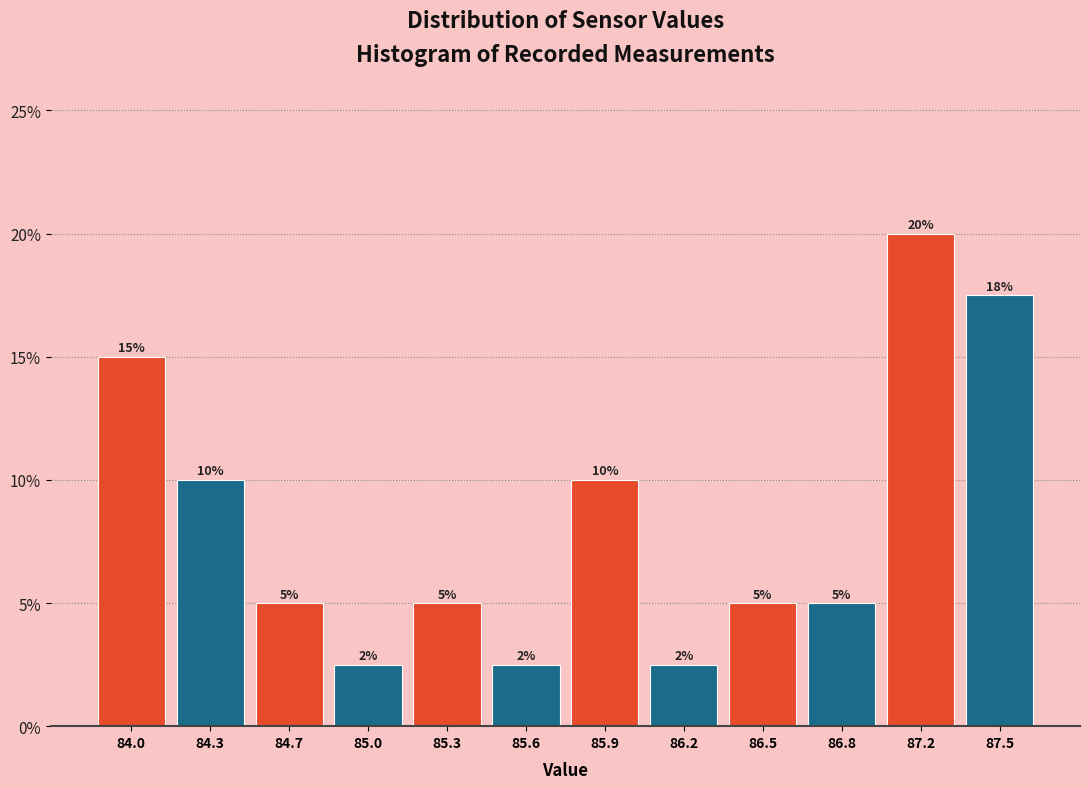

What is the minimum value shown in the chart?

2.5